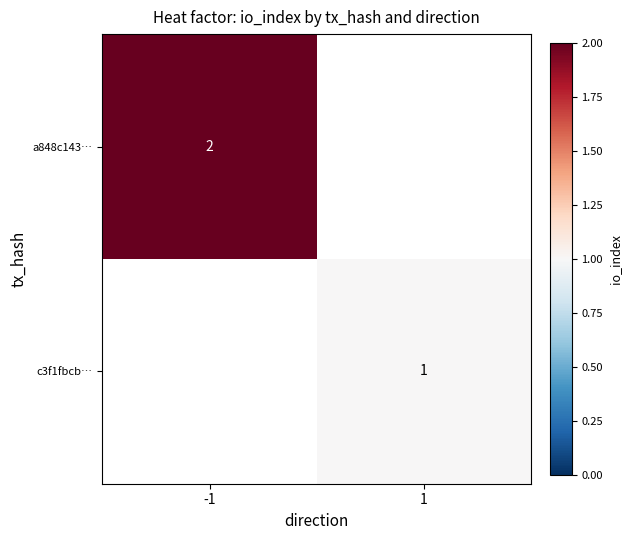

Is the value of a848c143… at -1 greater than the value of c3f1fbcb… at 1?

Yes